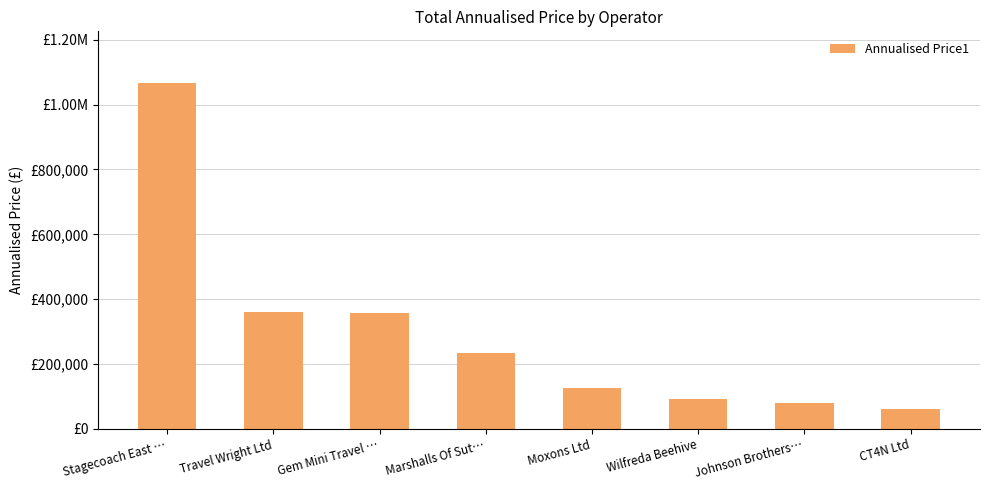

Does the chart contain any negative values?

No